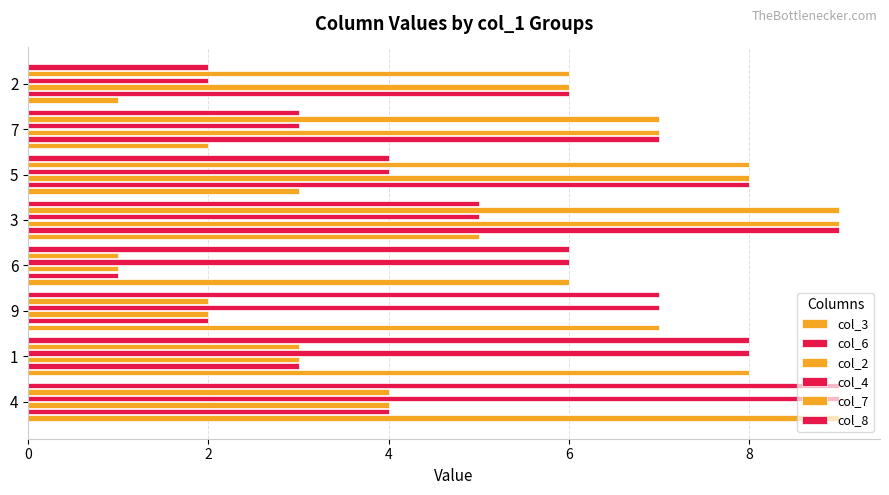

Reading right to left, list all the values displayed in this chart.

col_3: 1	2	3	5	6	7	8	9
col_6: 6	7	8	9	1	2	3	4
col_2: 6	7	8	9	1	2	3	4
col_4: 2	3	4	5	6	7	8	9
col_7: 6	7	8	9	1	2	3	4
col_8: 2	3	4	5	6	7	8	9